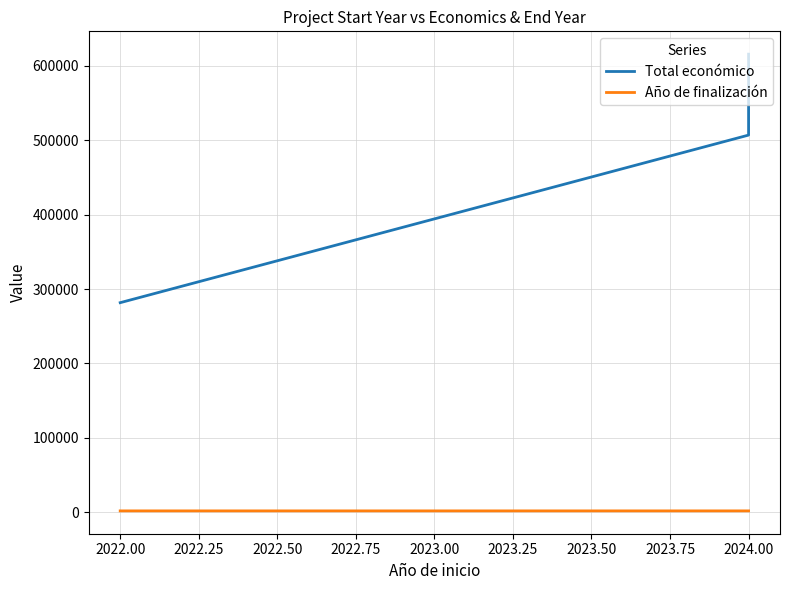

True or false: Total económico and Año de finalización intersect in this chart.

False